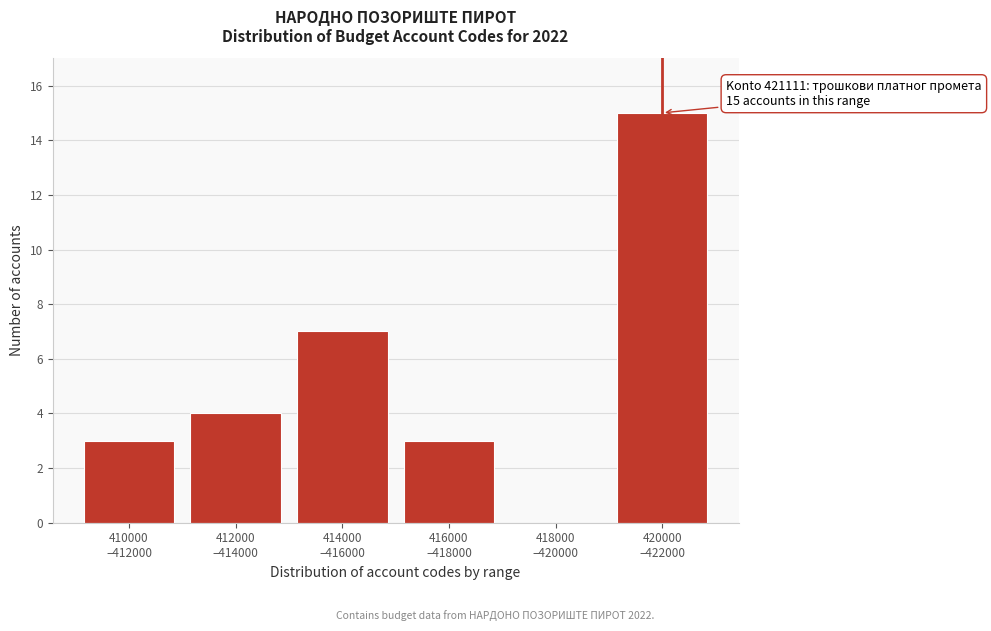

What is the greatest value displayed?

15